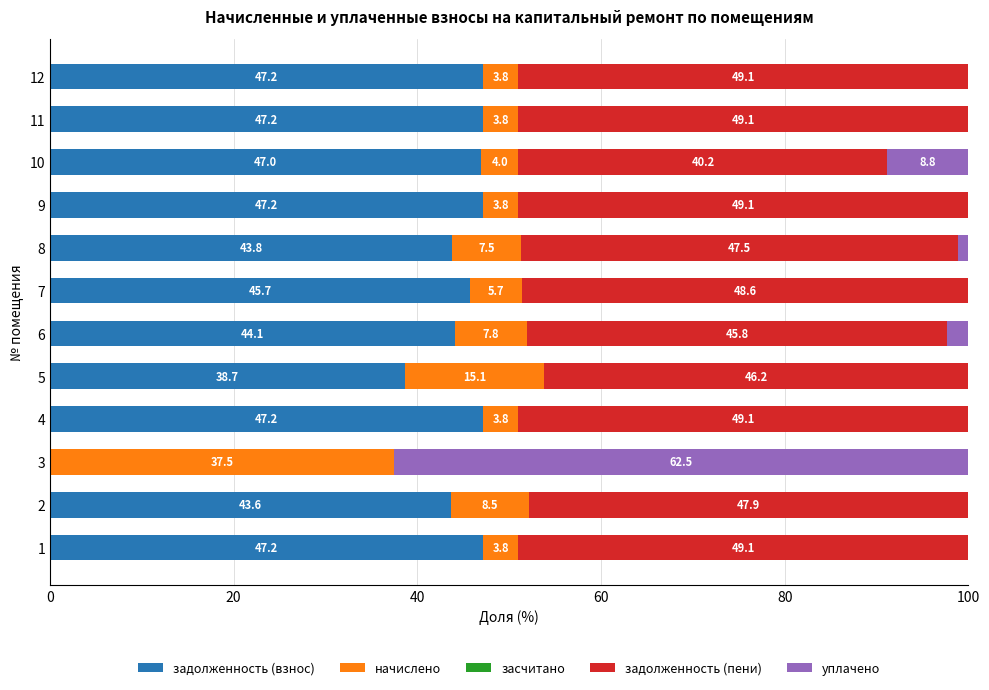

Which category has the highest value in the задолженность (взнос) series?

4